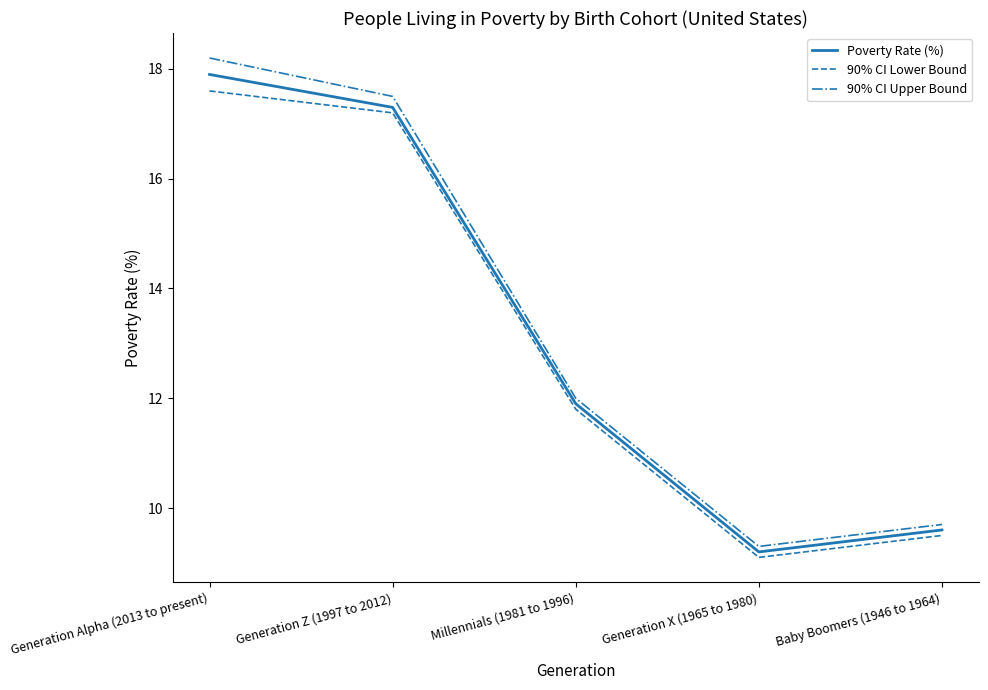

Which label corresponds to the smallest value in the chart?

Generation X (1965 to 1980)